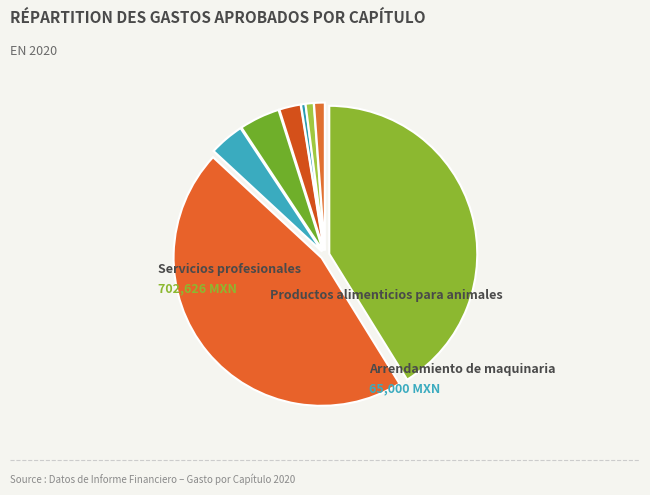

Count the number of slices in the pie.

8